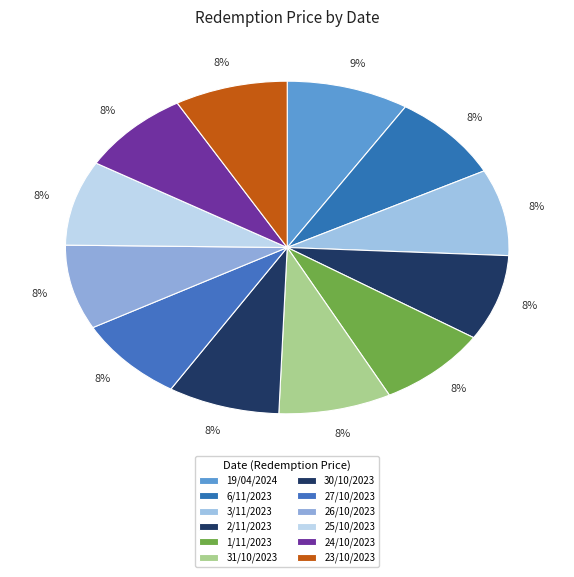

Count the number of slices in the pie.

12